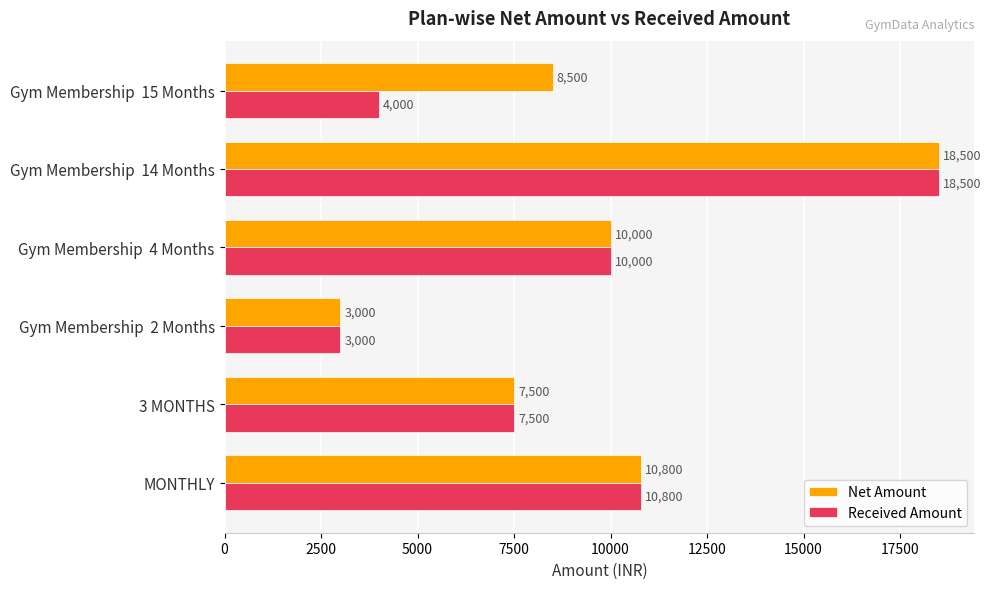

How many values in the Net Amount series are below 10000?

3